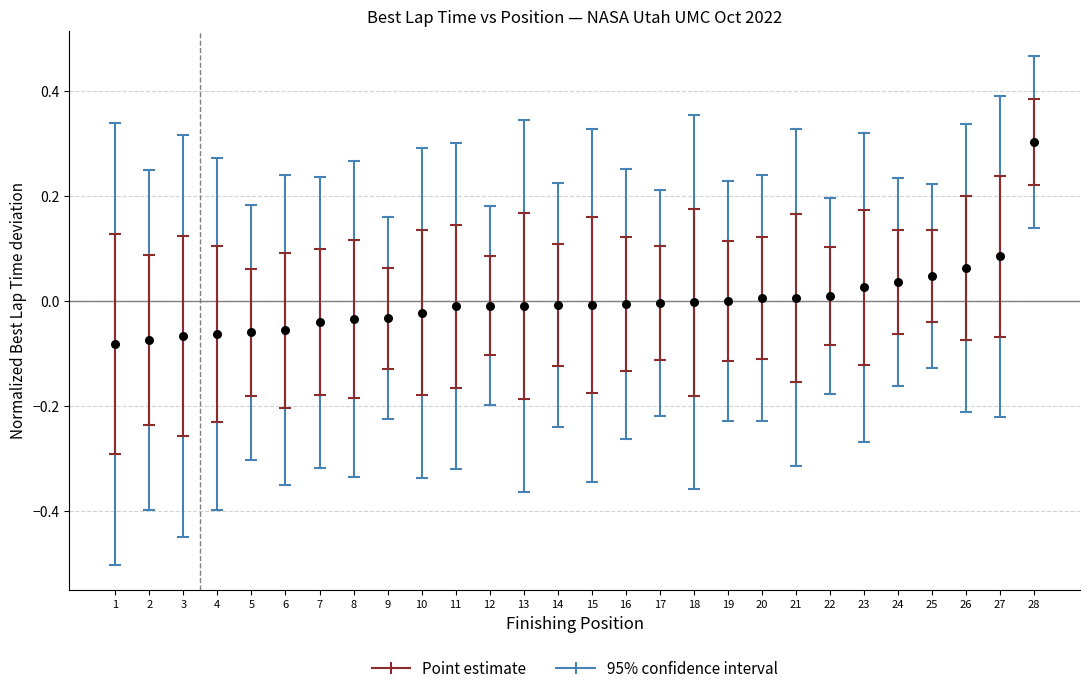

What is the range of X values (max minus min)?

27.0